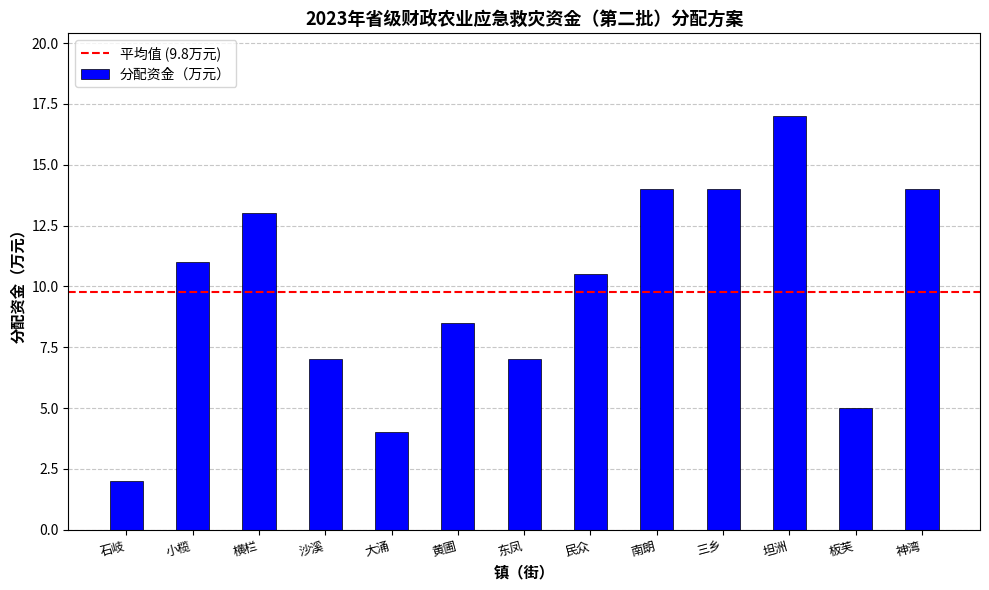

What is the value of the 8th bar from the left?

10.5